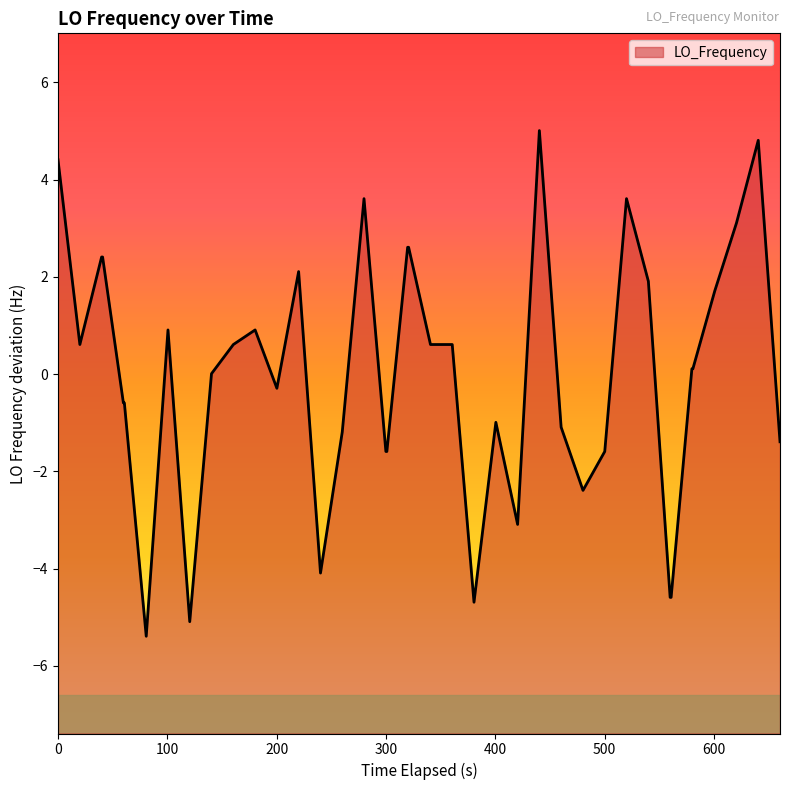

What value does the data have at 1445025675.9?

-0.6